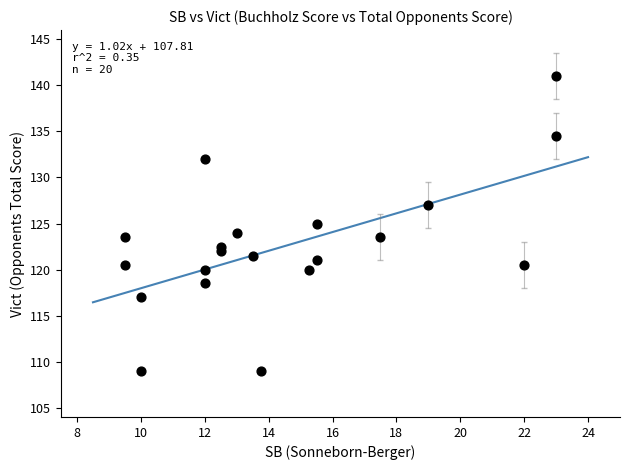

What is the range of X values (max minus min)?

13.5